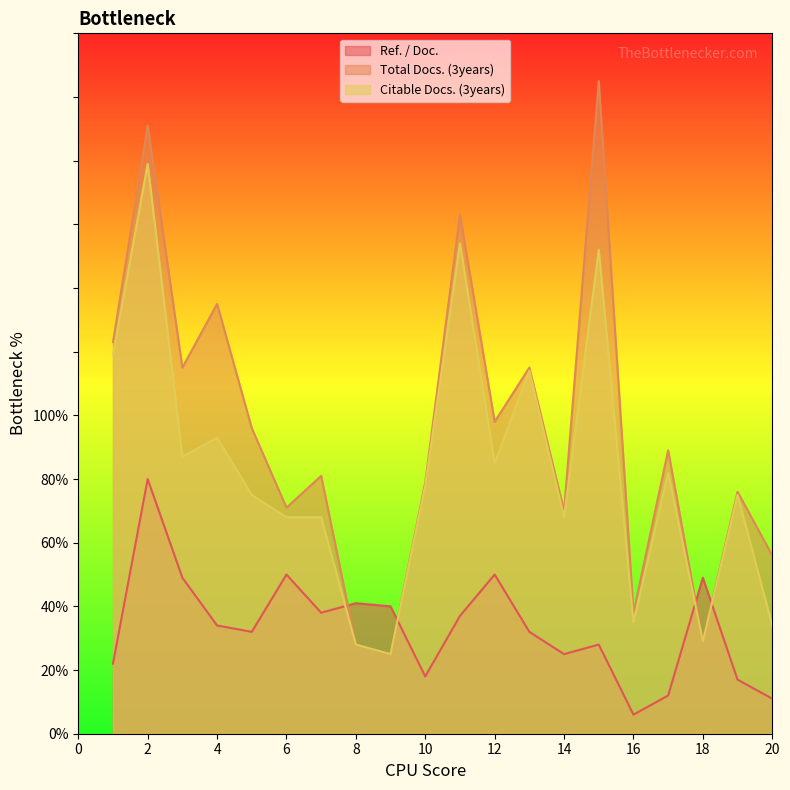

The Ref. / Doc. series shows 23 at 6. True or false?

False